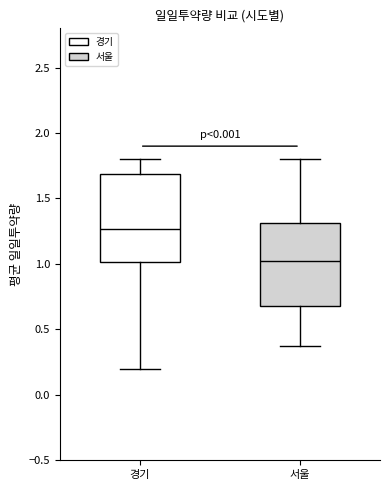

Reading left to right, read every box against the y-axis: the position of its median line, the range the box covers, and the ends of its whiskers. The values are not printed on the chart, so give them approximately, as read against the axis.

경기: median 1.25, box 1.00 to 1.70, whiskers 0.20 to 1.80
서울: median 1.05, box 0.70 to 1.30, whiskers 0.40 to 1.80